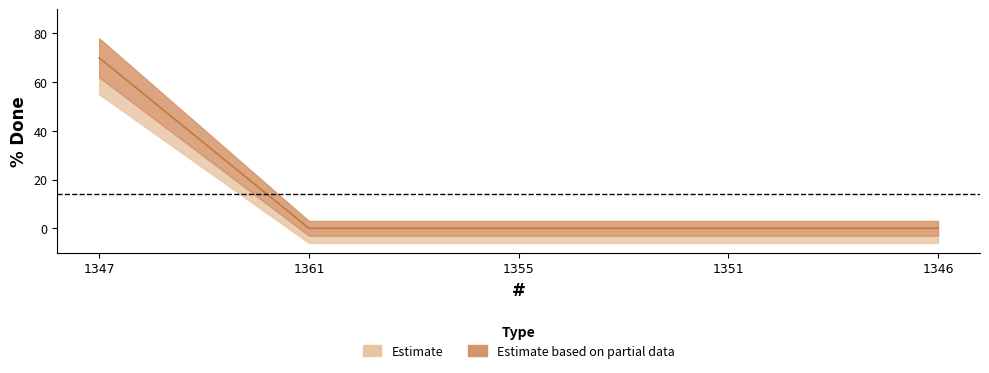

Reading right to left, what are all the values shown in this chart?

0	0	0	0	70